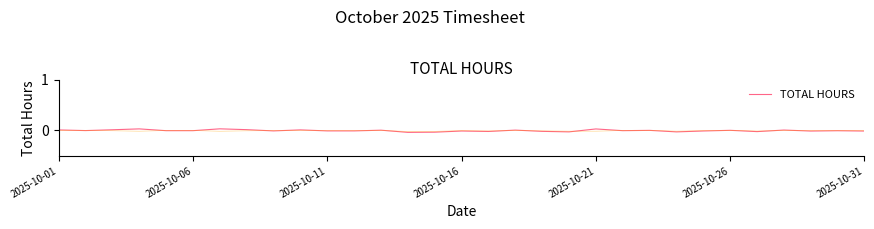

The value at 2025-10-21 is -0.0. True or false?

True